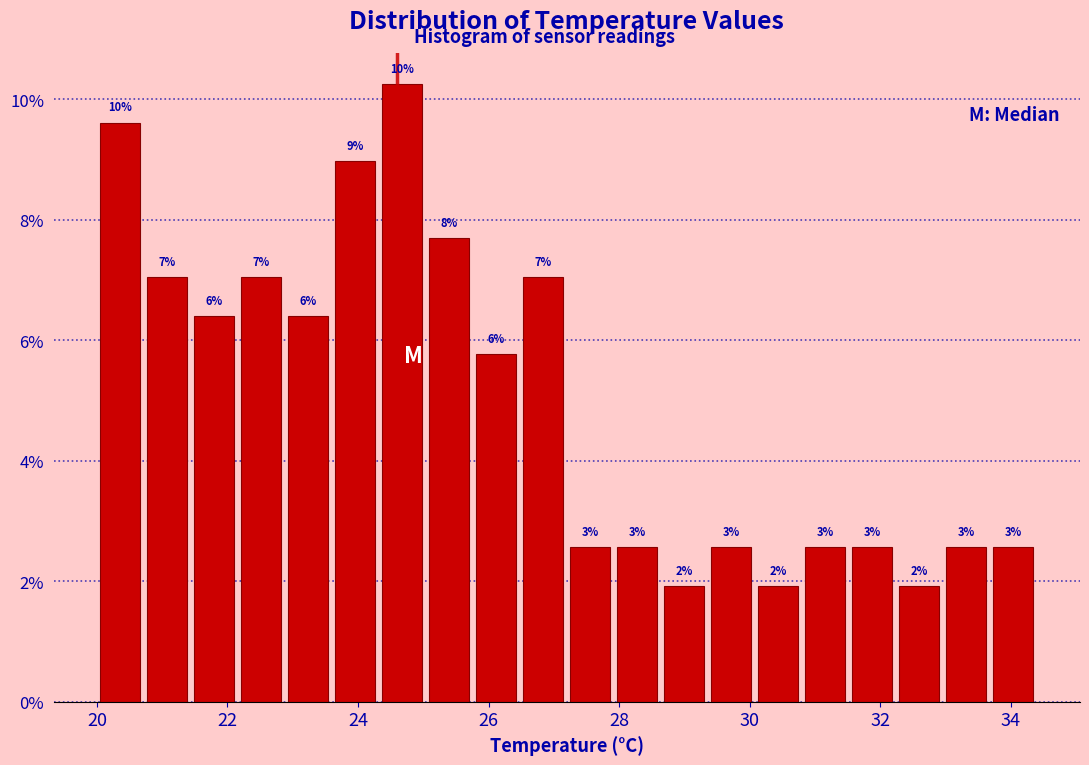

Read against the x-axis, roughly where is the centre of the tallest bar?

24.6